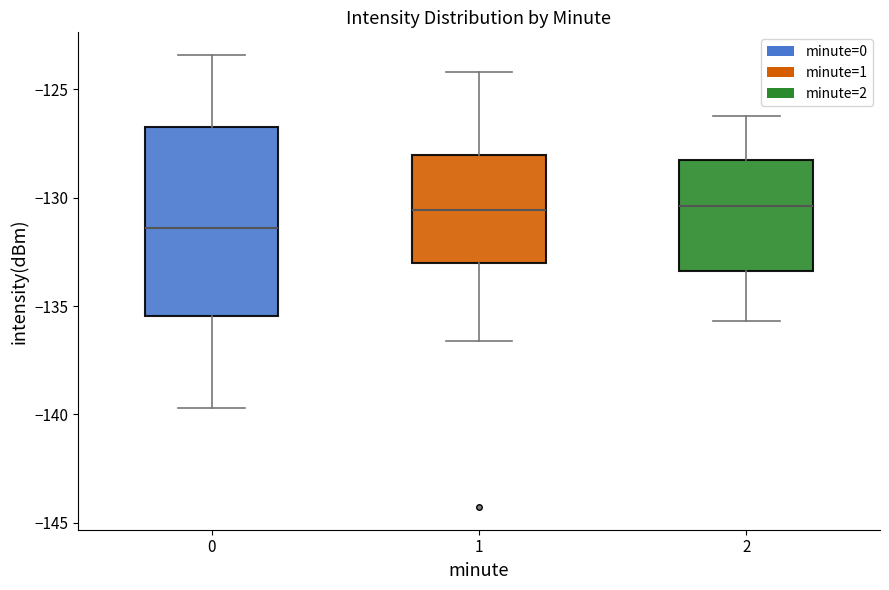

Reading left to right, transcribe this box plot: for each box, give where its median line is, the range the box spans, and where its two whiskers end, as read against the y-axis. The values are not printed on the chart, so give them approximately, as read against the axis.

0: median -131.5, box -135.5 to -126.5, whiskers -139.5 to -123.5
1: median -130.5, box -133.0 to -128.0, whiskers -136.5 to -124.0
2: median -130.5, box -133.5 to -128.0, whiskers -135.5 to -126.0